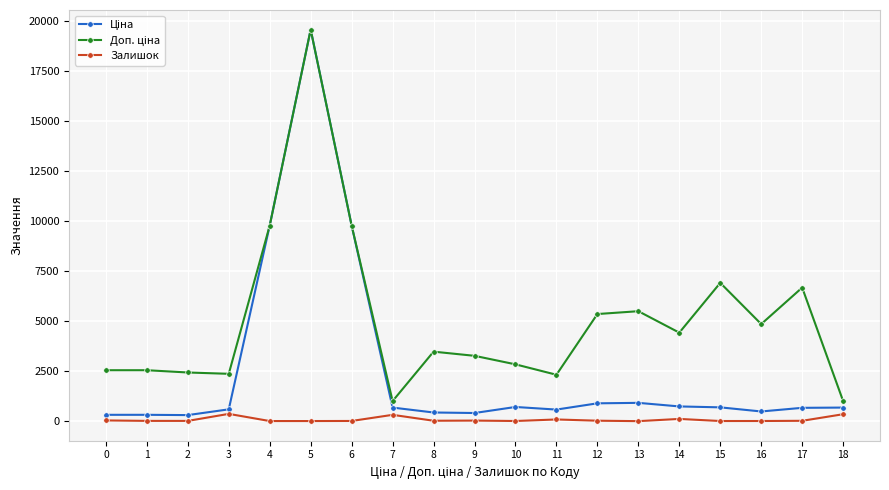

At which category is the sum across all series the highest?

5